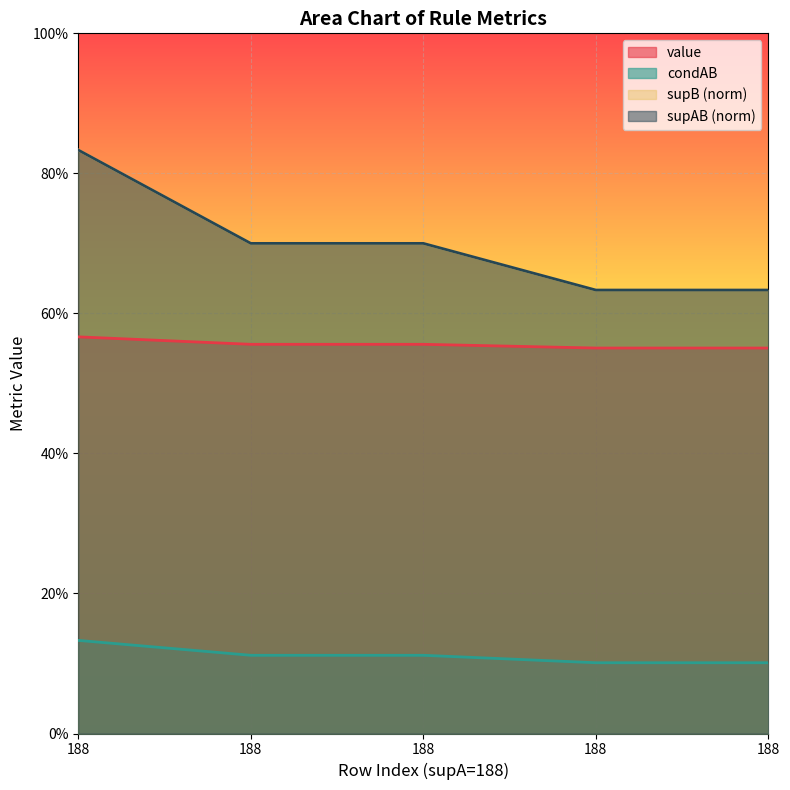

At which category does the chart reach its peak across all series?

188